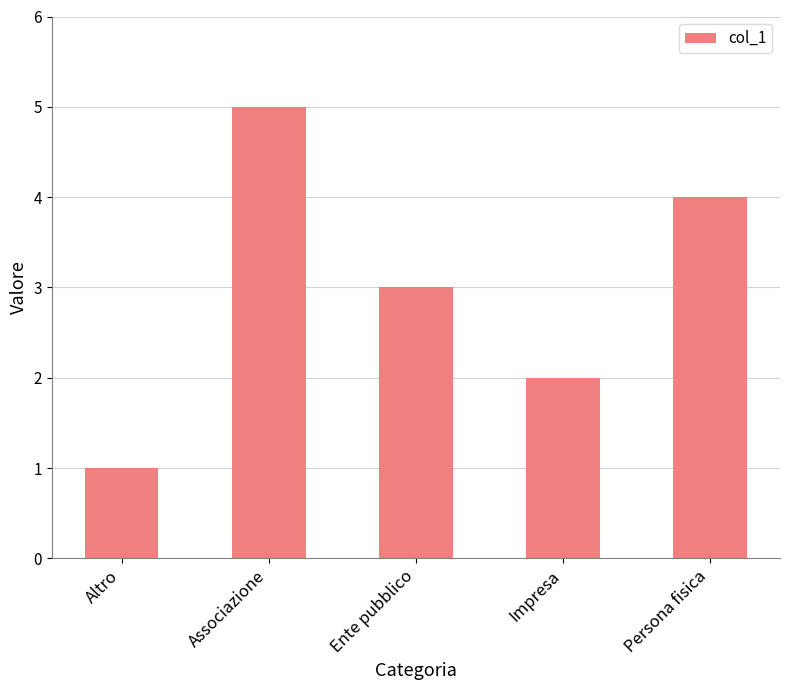

What is the label of the 1st bar from the left?

Altro